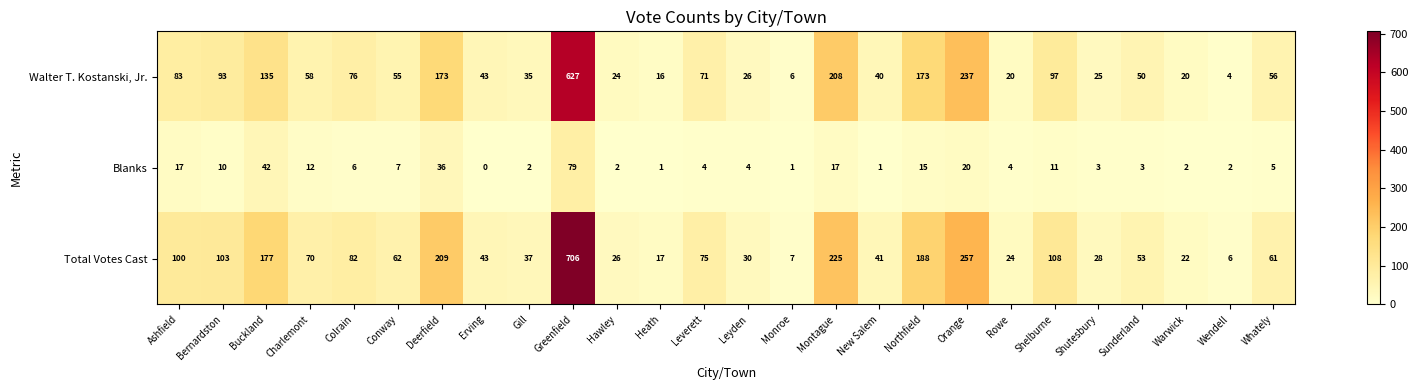

What is the average value of the Walter T. Kostanski, Jr. series?

94